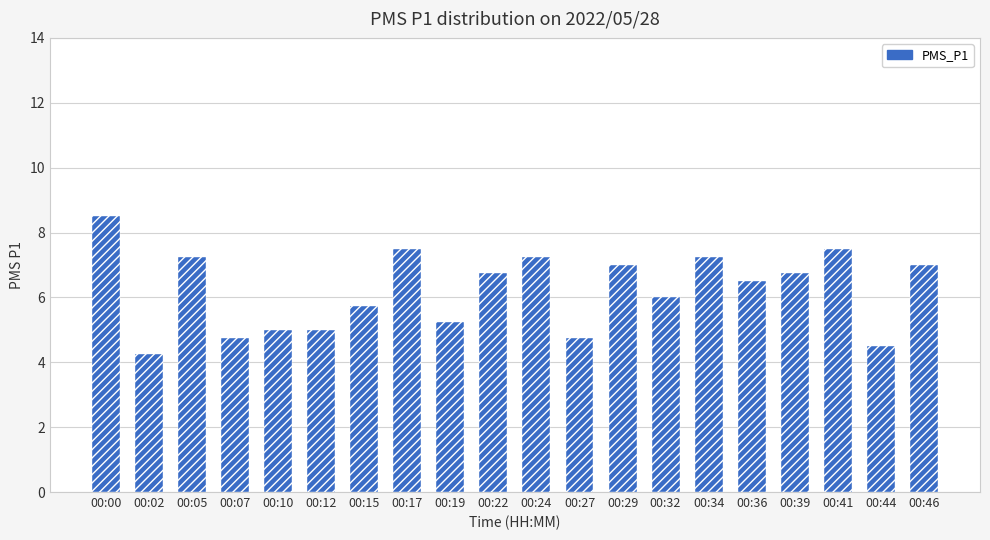

At which category does the chart reach its peak across all series?

00:00